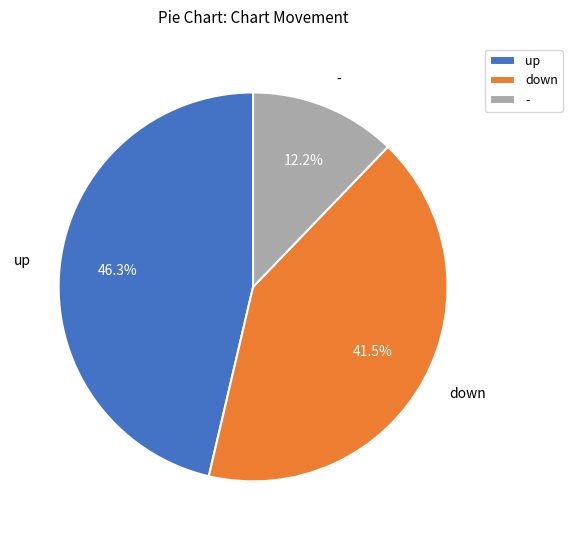

Does - represent more than half of the total?

No